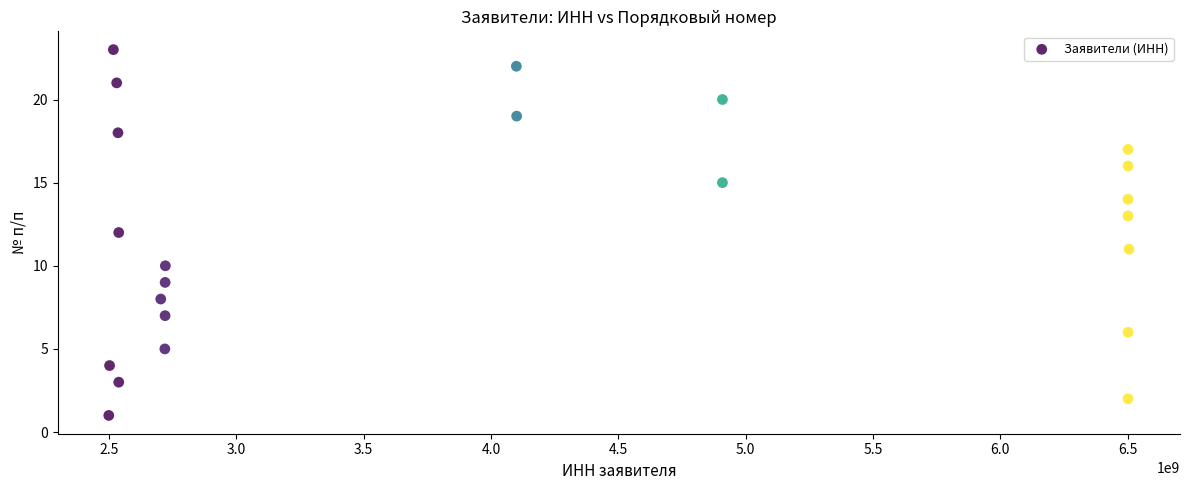

What is the range of Y values (max minus min)?

22